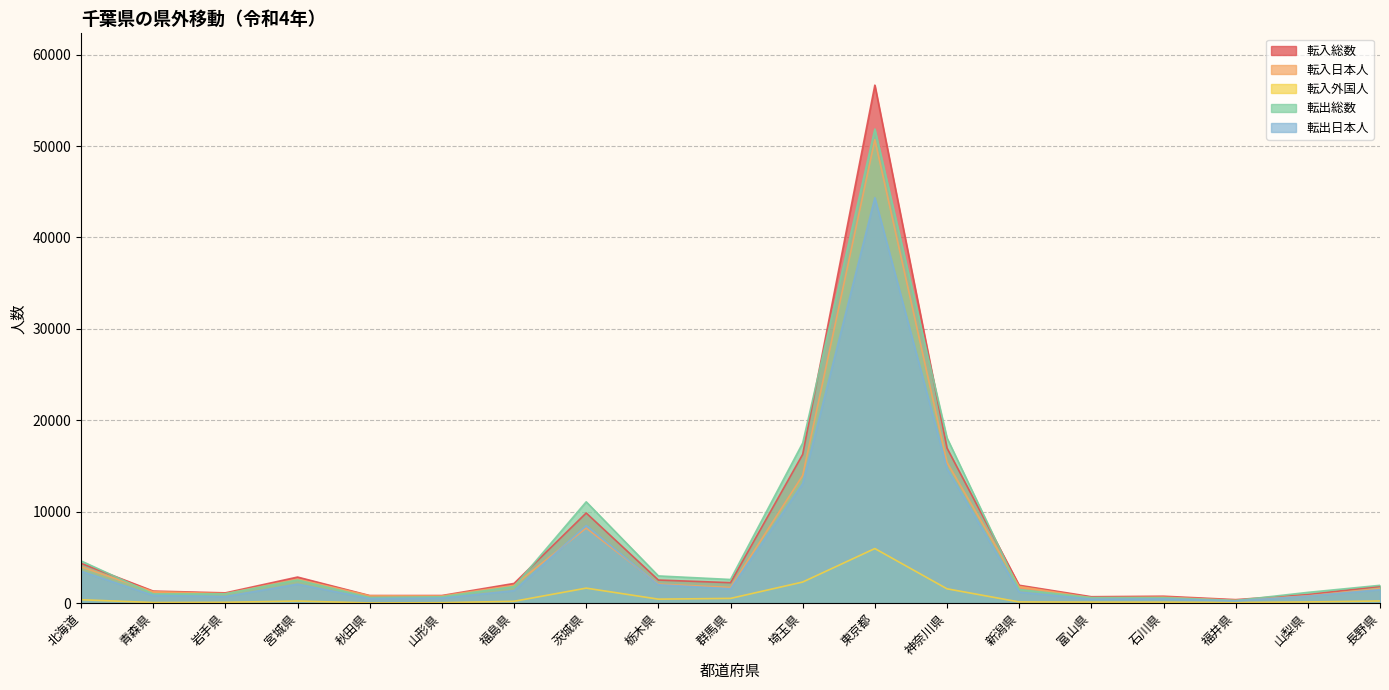

Which series changed the most between 栃木県 and 埼玉県?

転出総数